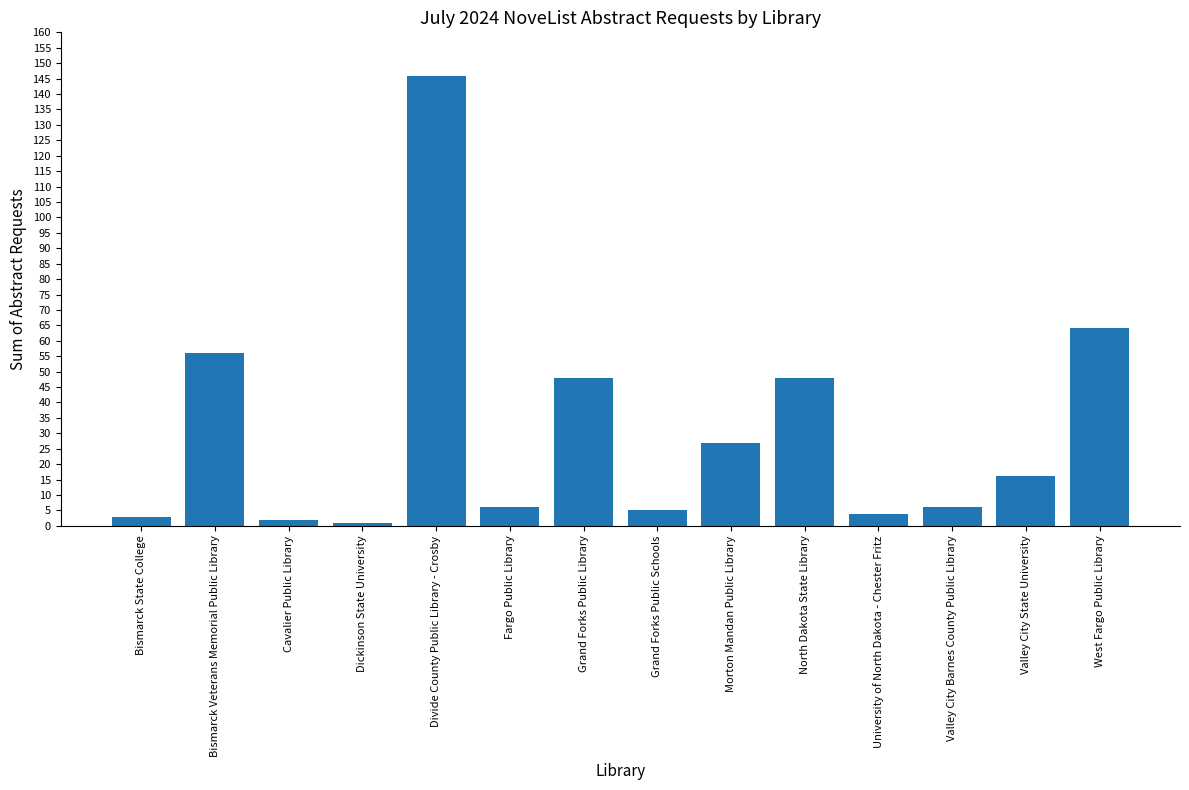

What is the label of the 11th bar from the right?

Dickinson State University